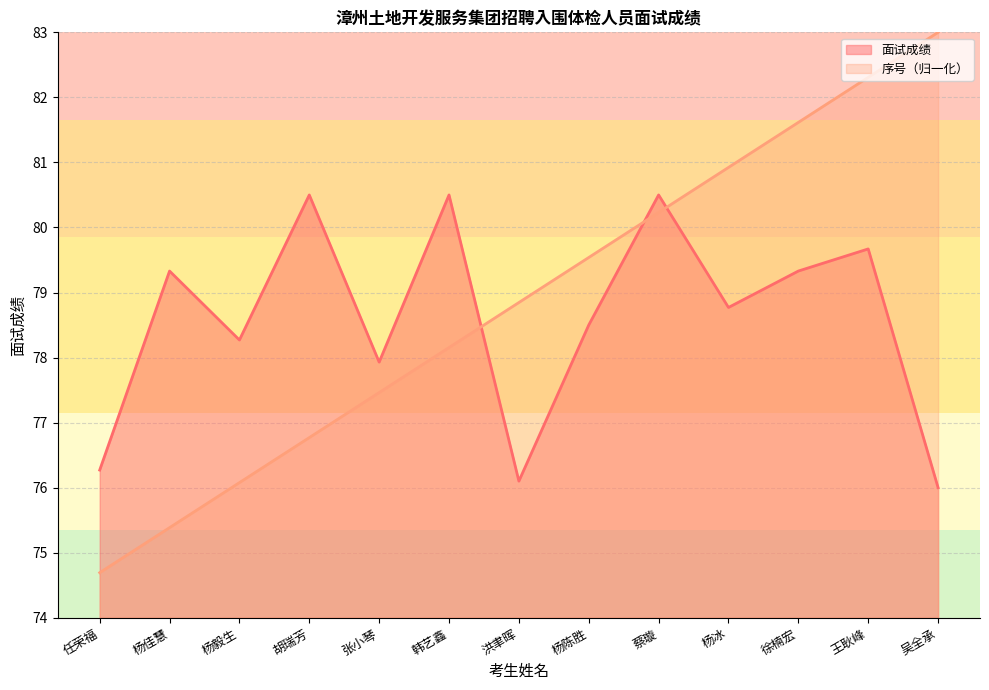

True or false: 岗位代码 has a value of 76.8 at 胡瑞芳.

True